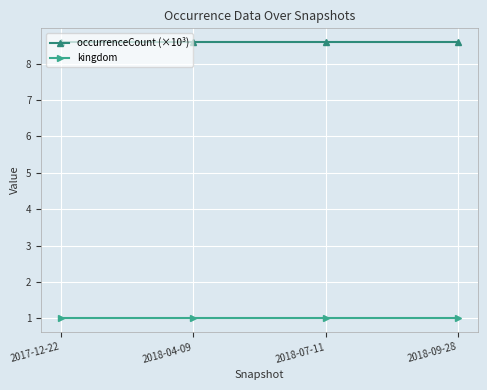

True or false: occurrenceCount (×10³) and kingdom intersect in this chart.

False